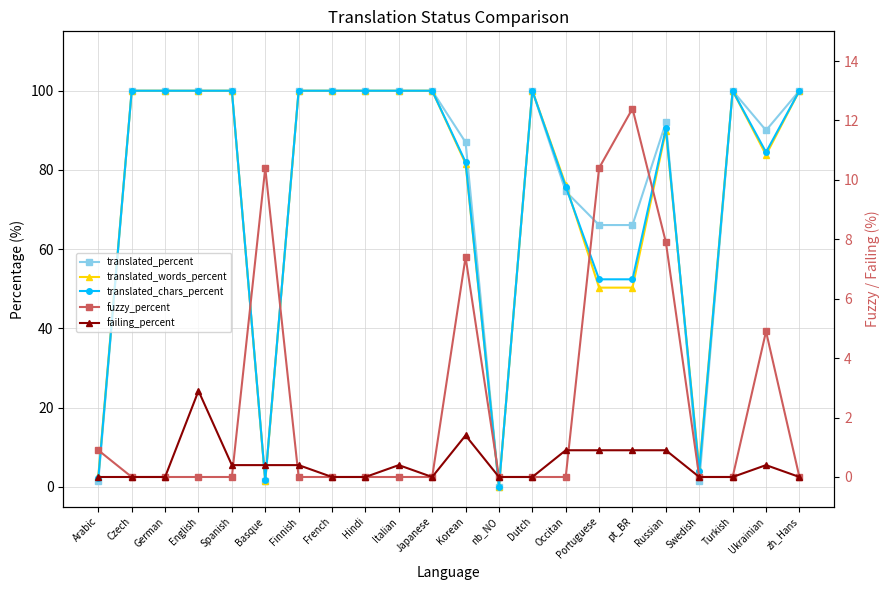

True or false: translated_chars_percent has a value of 2.7 at Basque.

False